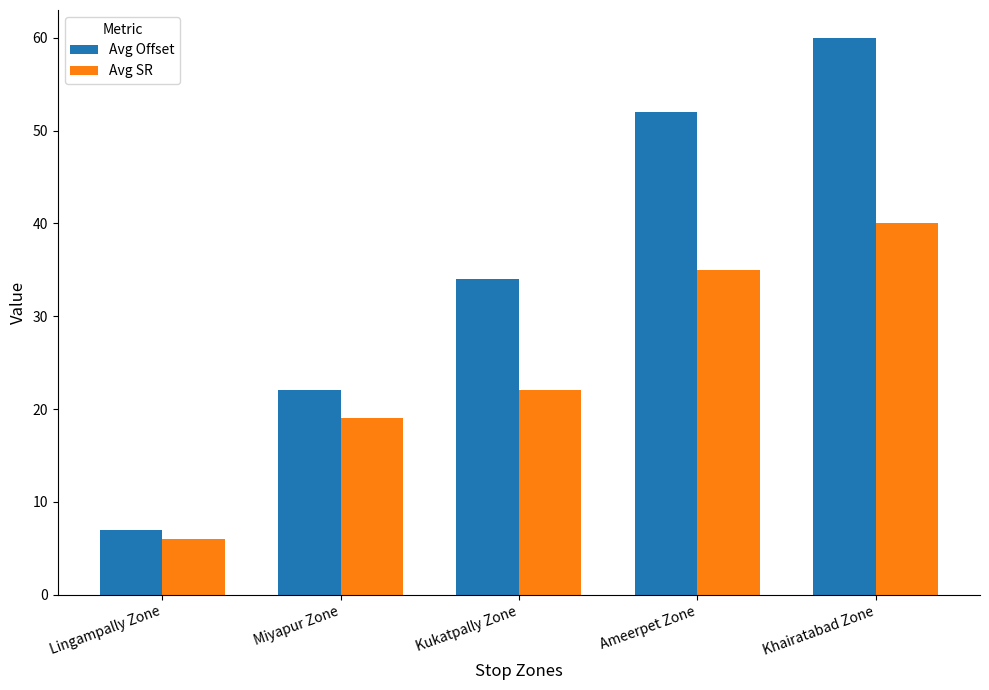

At how many categories does at least one series exceed 38?

2